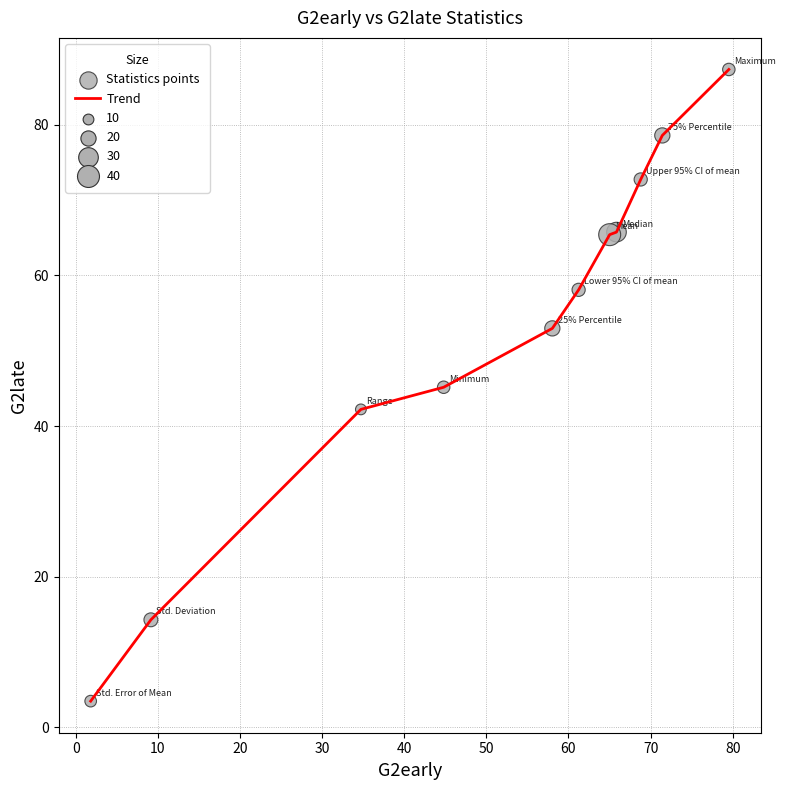

What is the greatest value displayed?

87.4